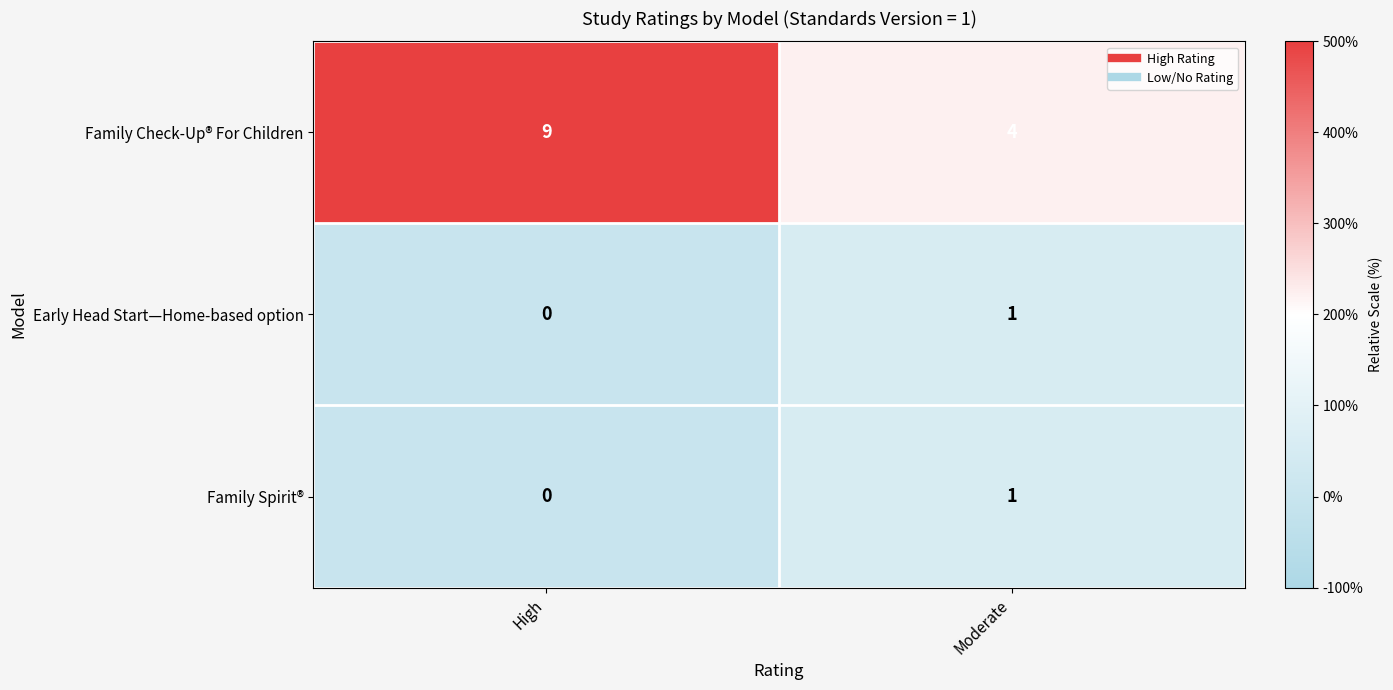

Where is Early Head Start—Home-based option nearest to the value 0?

High